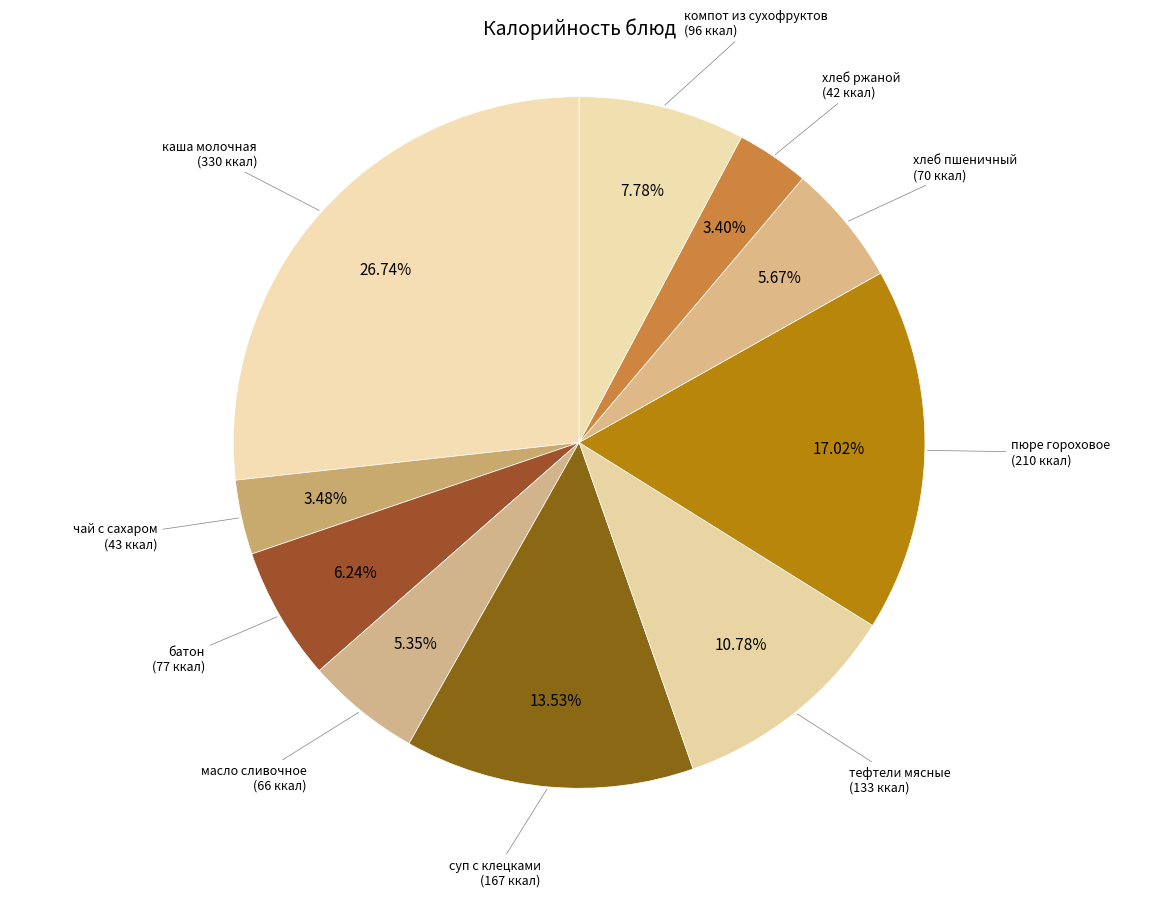

Count the number of slices in the pie.

10